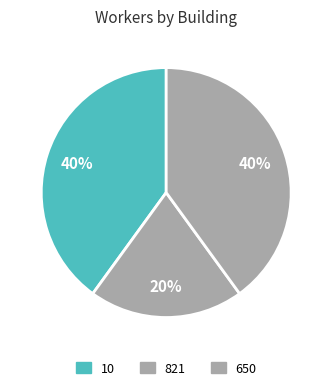

How many segments does this pie chart have?

3